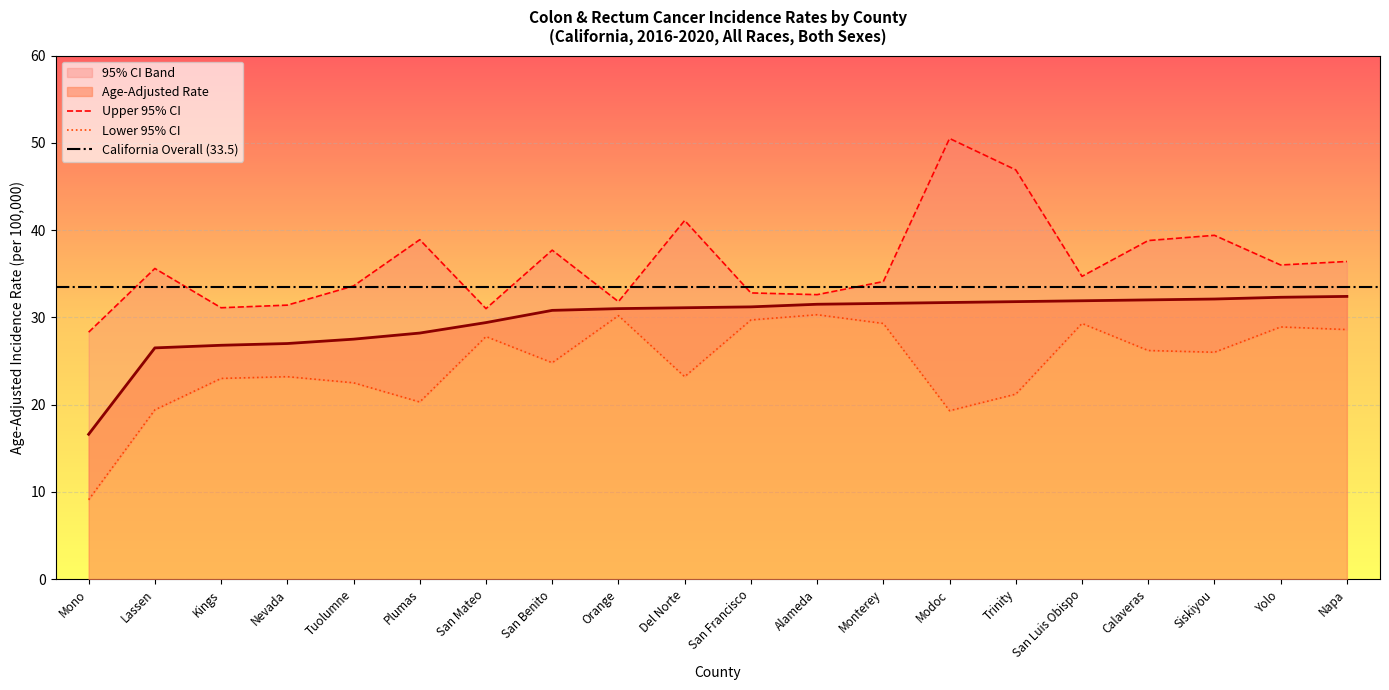

The value of Lower 95% CI at San Benito is 24.8. True or false?

True